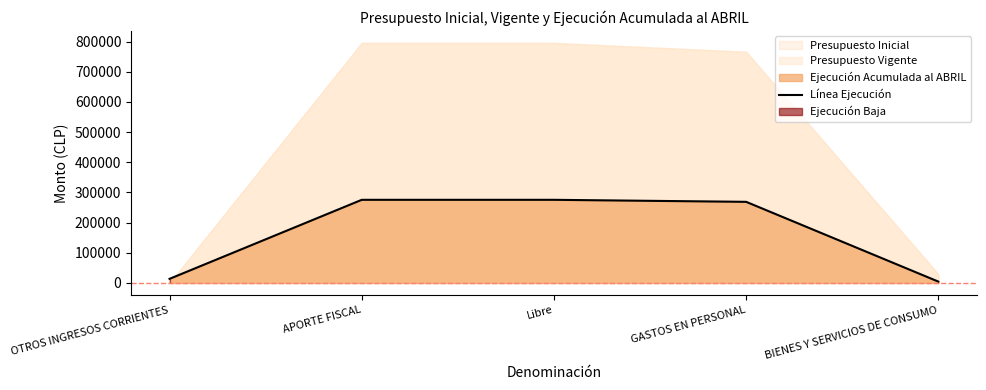

List the labels in order of value, largest first.

APORTE FISCAL, Libre, GASTOS EN PERSONAL, OTROS INGRESOS CORRIENTES, BIENES Y SERVICIOS DE CONSUMO